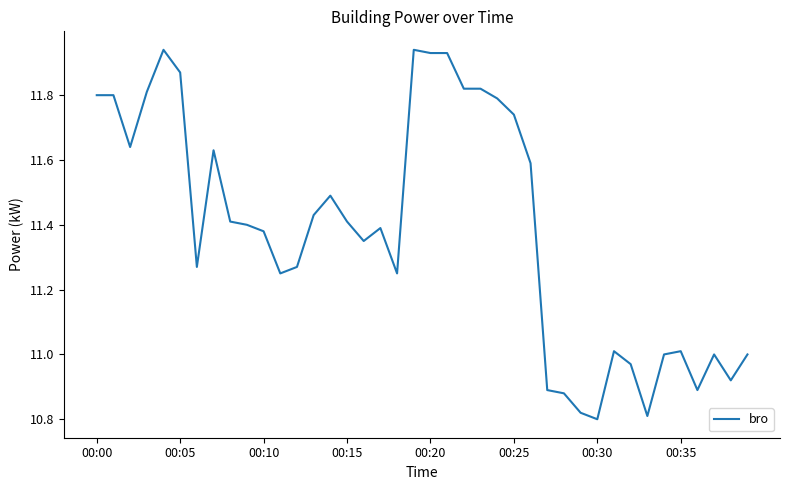

What is the difference between the maximum and minimum values?

1.1